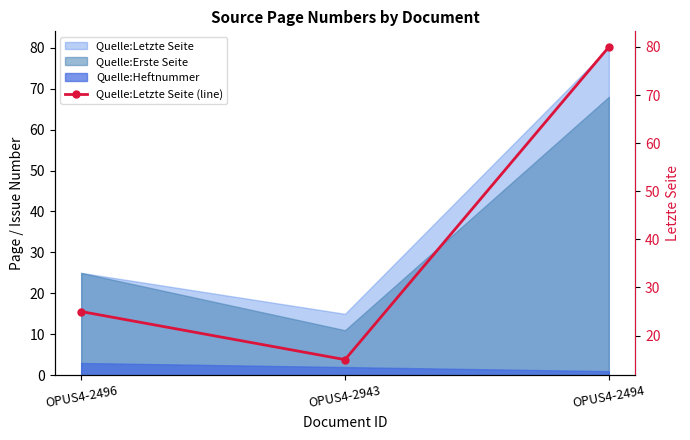

What is the smallest value displayed?

15